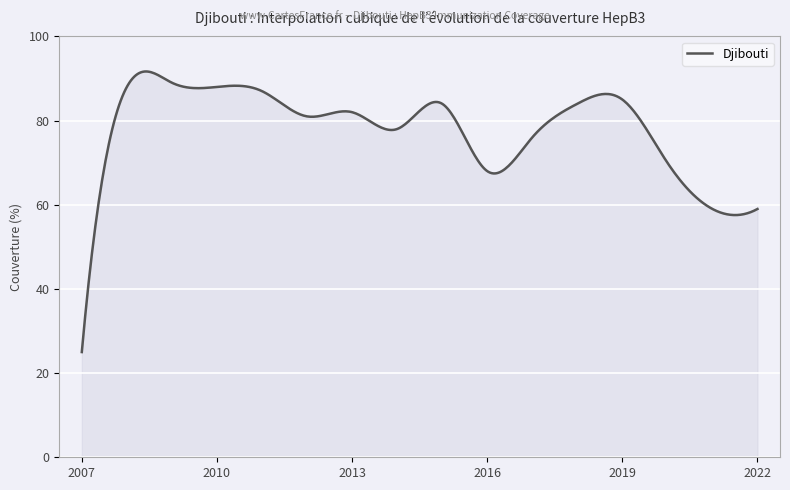

What is the minimum value shown in the chart?

25.0